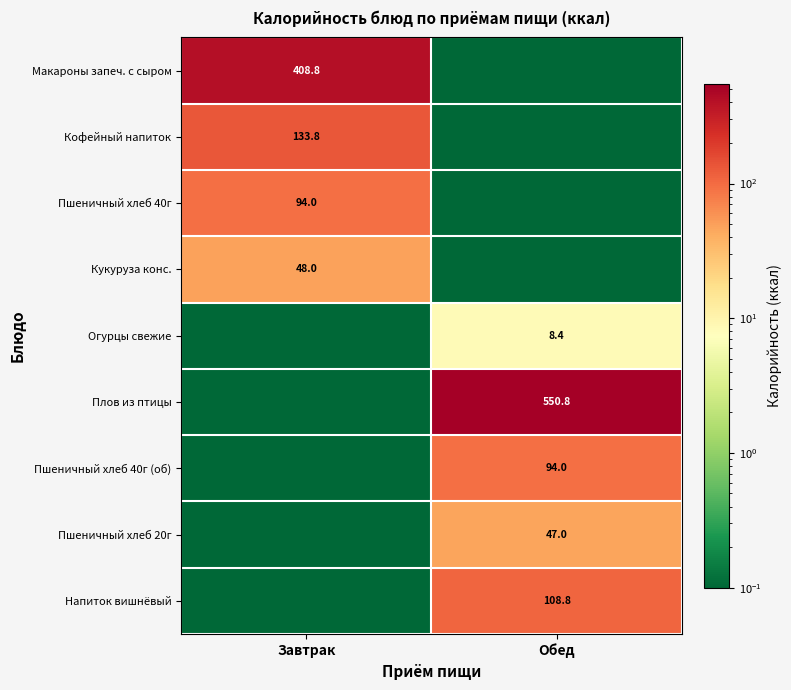

True or false: Плов из птицы has a value of 864.5 at Обед.

False